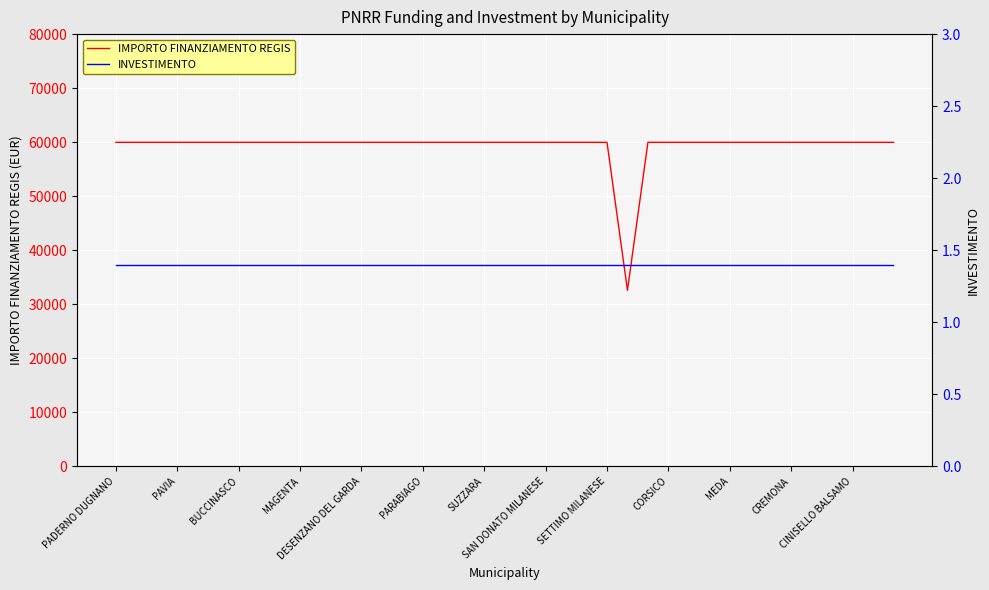

True or false: INVESTIMENTO has a value of 2.2 at BUCCINASCO.

False